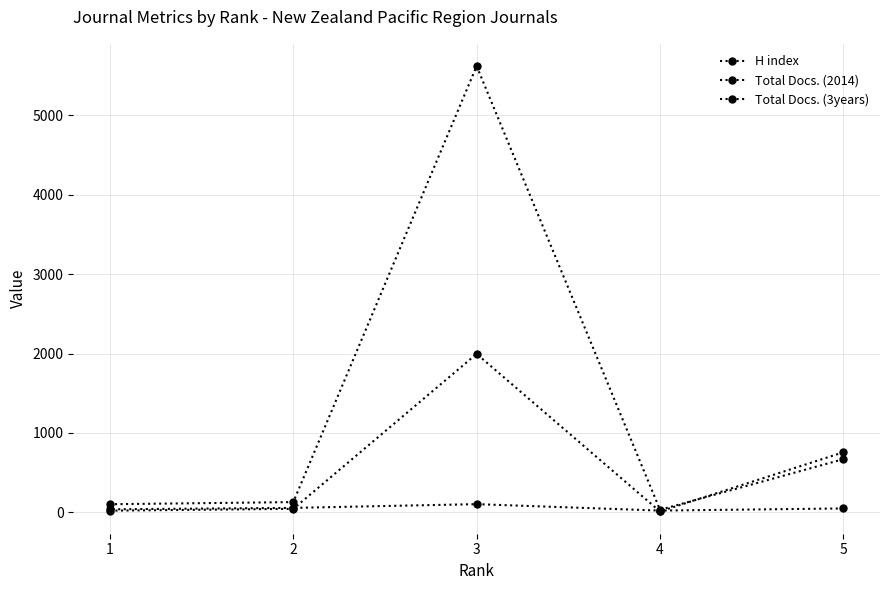

How many lines are shown in the chart?

3